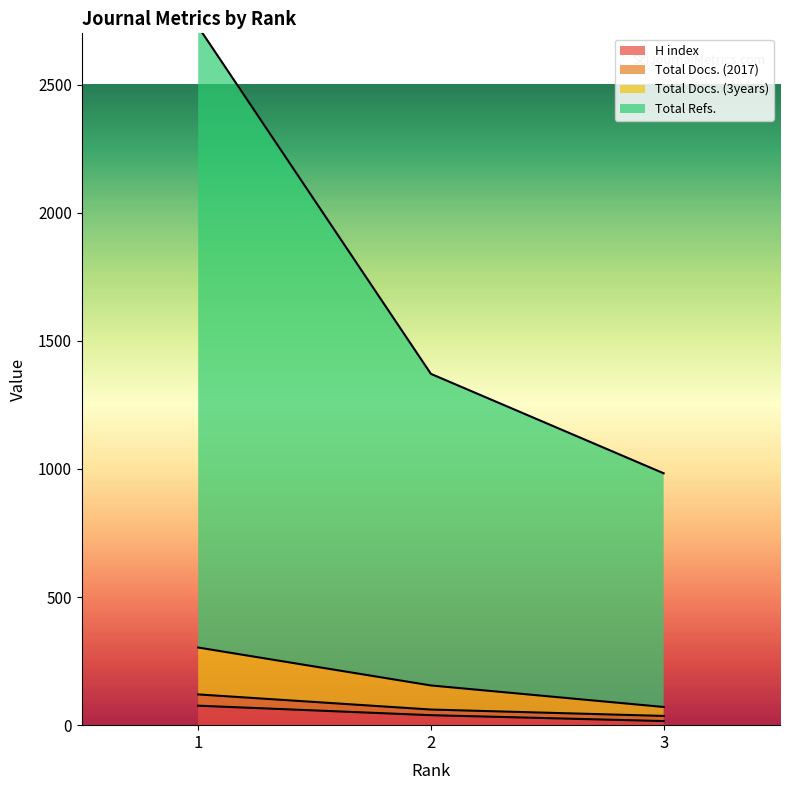

Does the chart display data point markers on the line(s)?

No